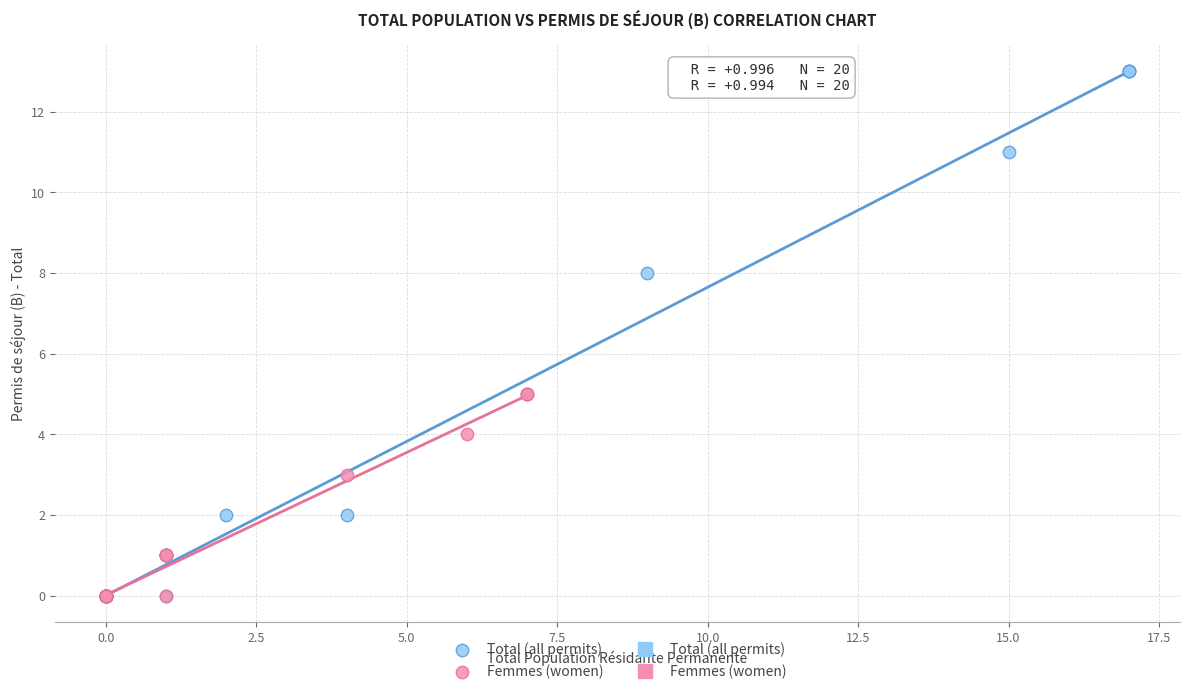

Which series contains the highest Y value?

Total (all permits)